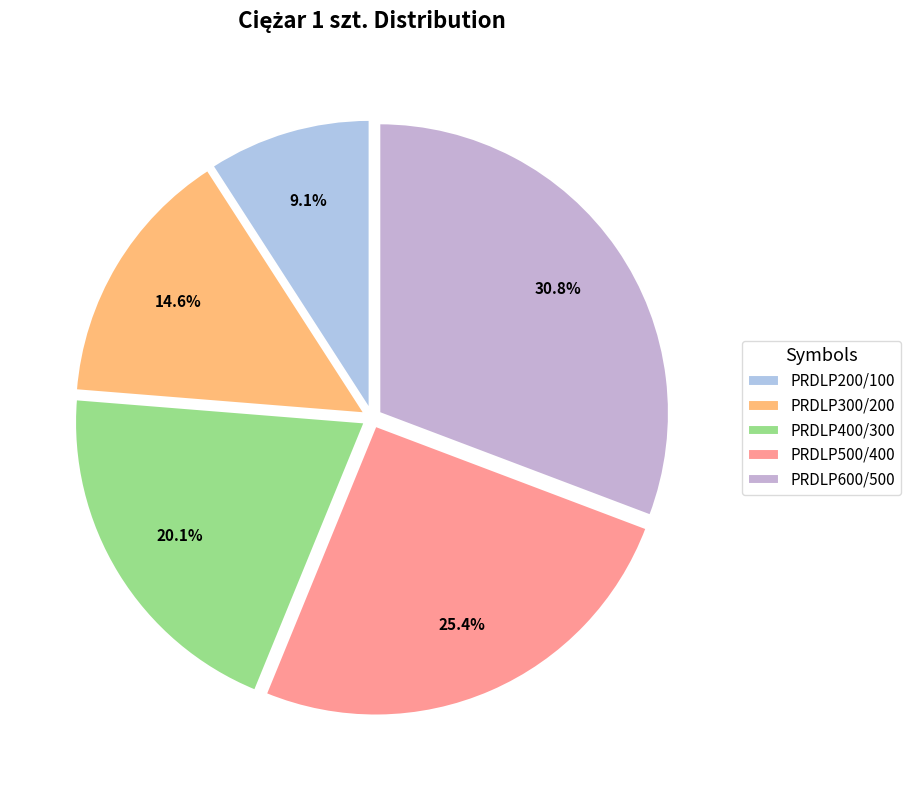

Combined, what portion of the pie is PRDLP500/400 and PRDLP600/500?

56.2%